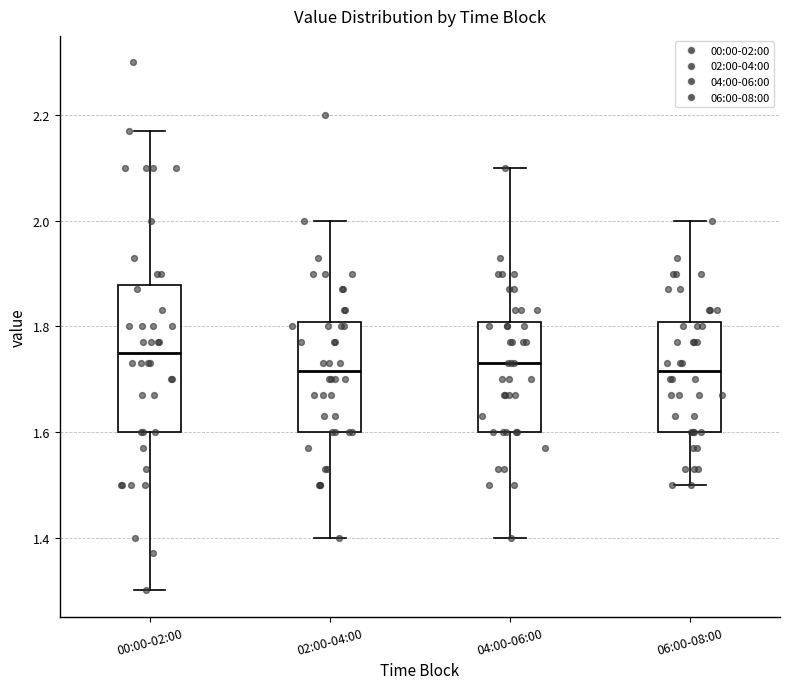

Reading left to right, transcribe this box plot: for each box, give where its median line is, the range the box spans, and where its two whiskers end, as read against the y-axis. The values are not printed on the chart, so give them approximately, as read against the axis.

00:00-02:00: median 1.76, box 1.60 to 1.88, whiskers 1.30 to 2.18
02:00-04:00: median 1.72, box 1.60 to 1.80, whiskers 1.40 to 2.00
04:00-06:00: median 1.74, box 1.60 to 1.80, whiskers 1.40 to 2.10
06:00-08:00: median 1.72, box 1.60 to 1.80, whiskers 1.50 to 2.00